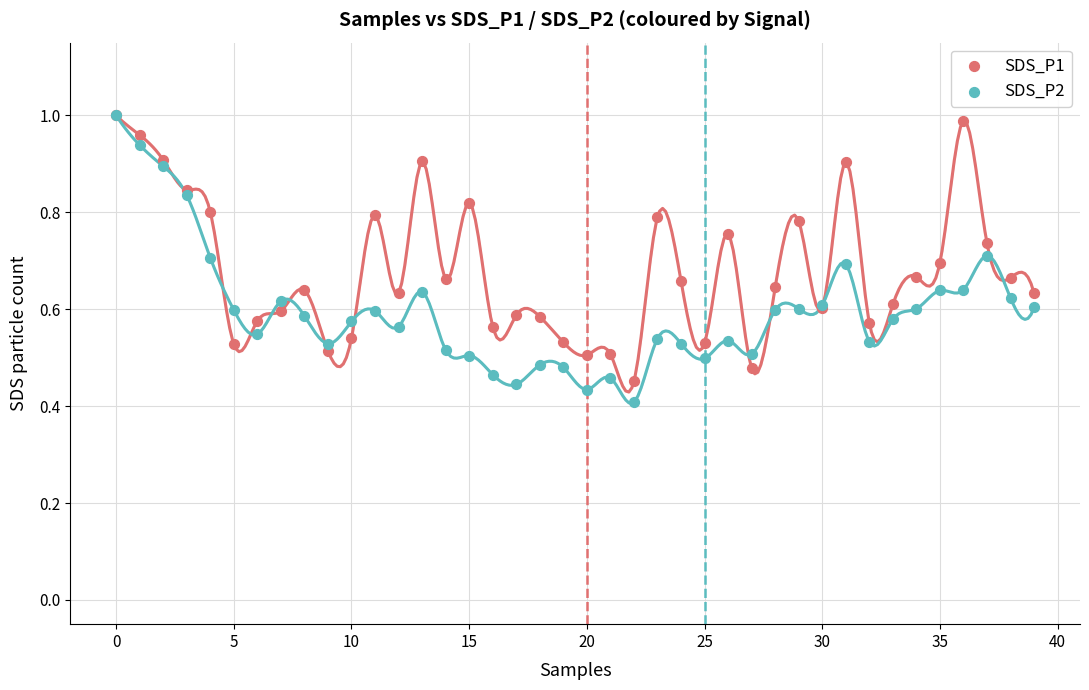

Which series has the largest Y range (max minus min)?

SDS_P2